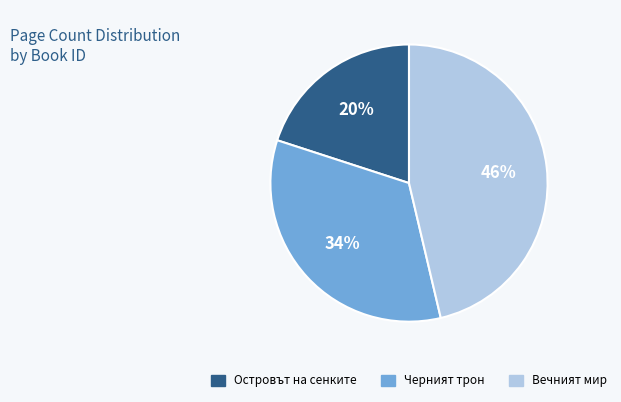

True or false: Черният трон accounts for 24% of the total.

False